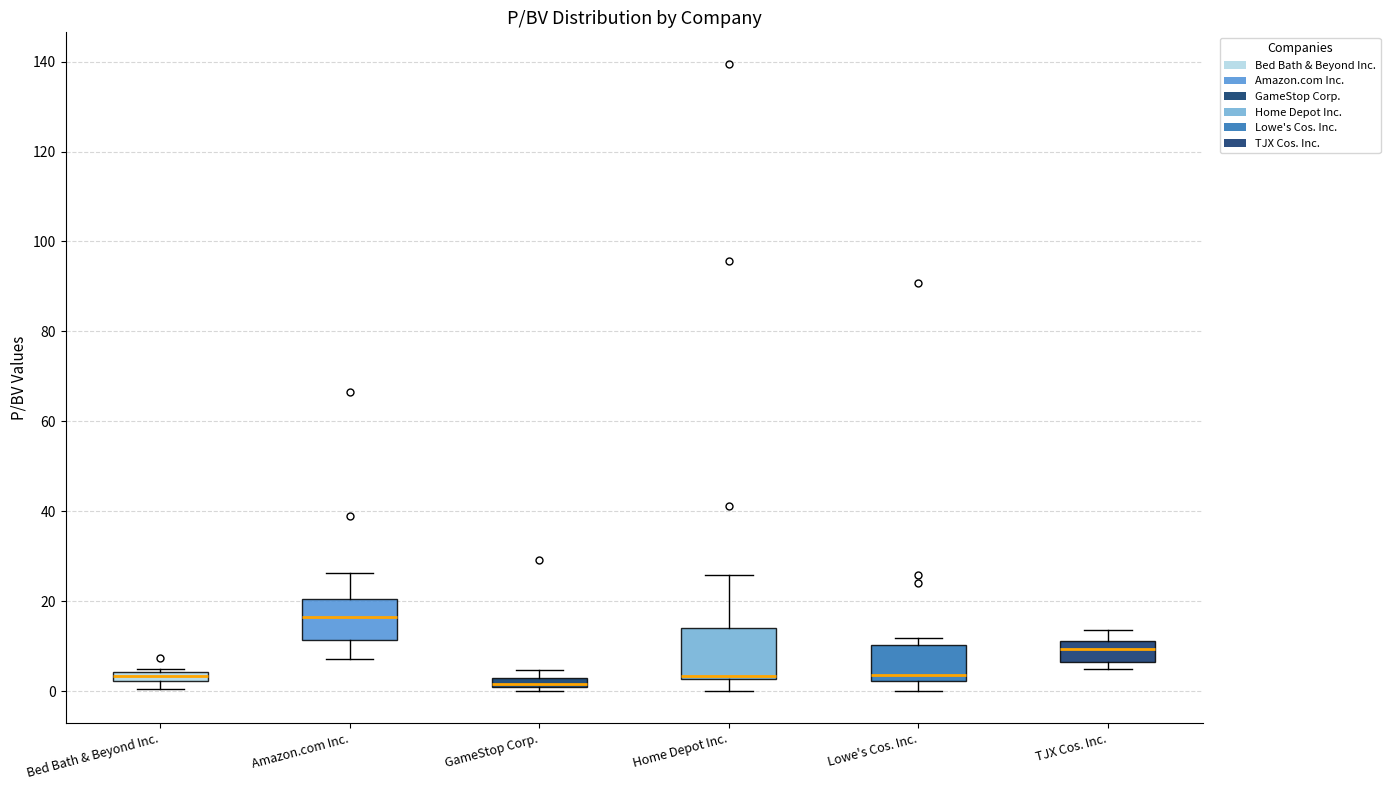

Where is the upper edge of the box for GameStop Corp. on the y-axis? The values are not printed on the chart, so give them approximately, as read against the axis.

2